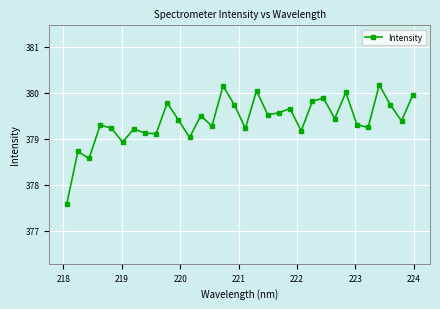

What is the maximum value shown in the chart?

380.2